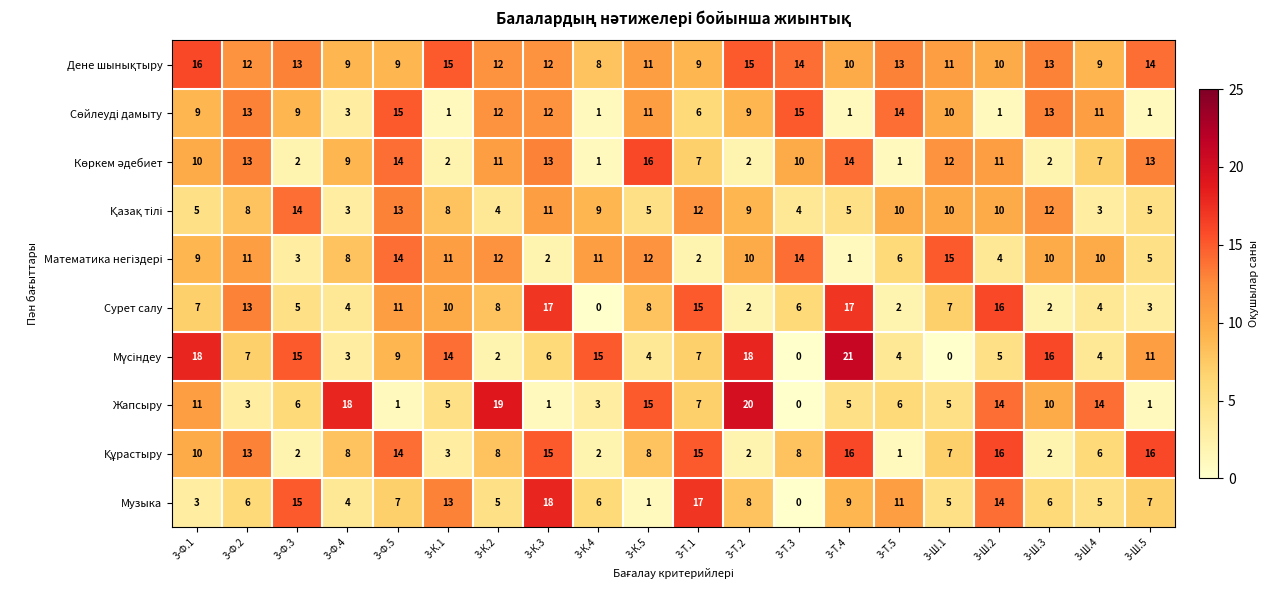

What is the average value of the Жапсыру series?

8